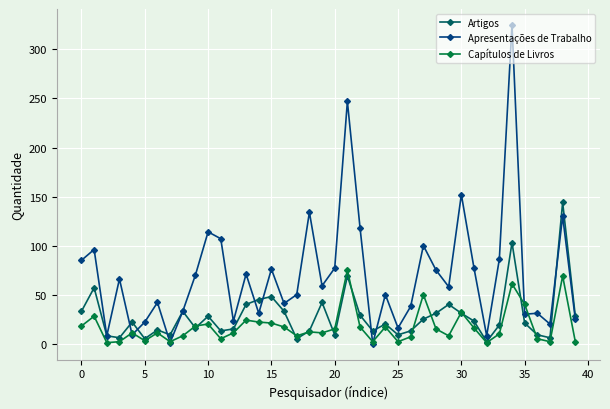

What is the greatest value displayed?

325